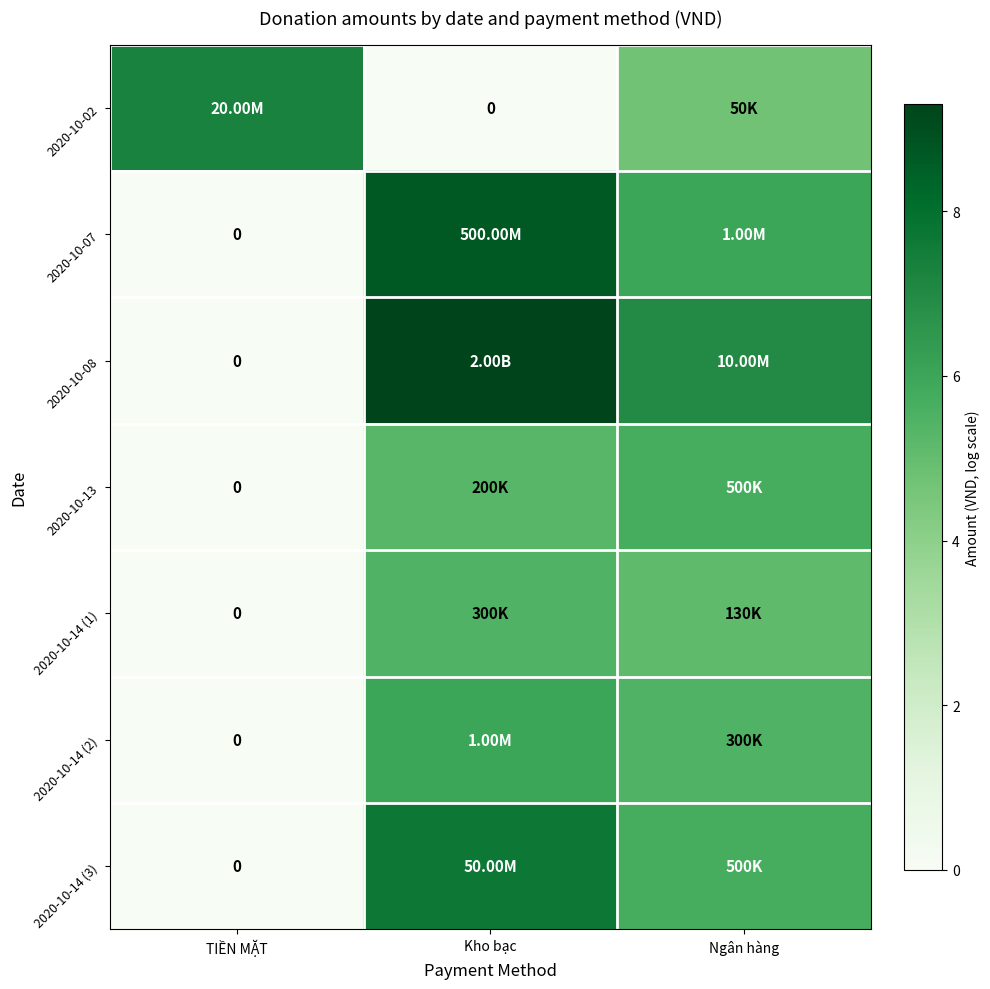

How many values in 2020-10-07 are above zero?

2